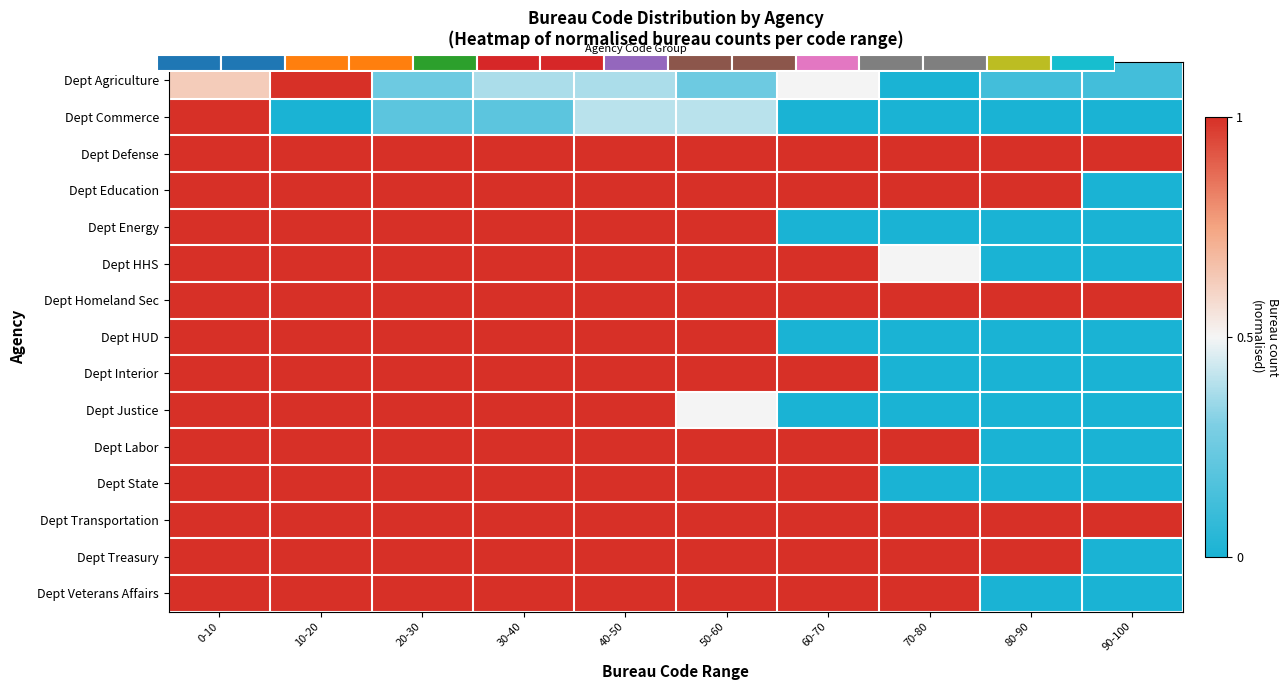

At which category is the sum across all series the highest?

0-10